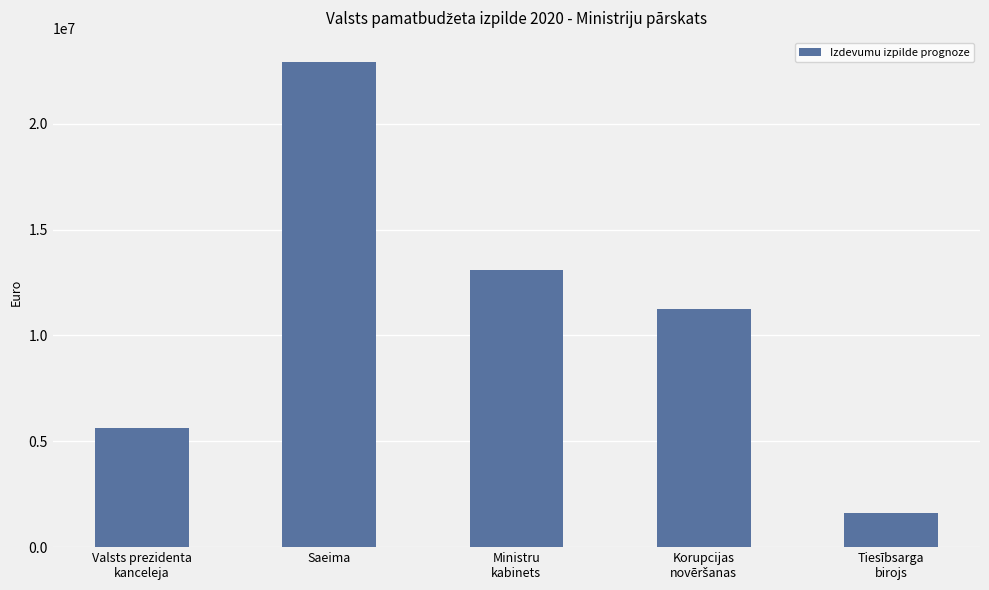

Between Ministru
kabinets and Tiesībsarga
birojs, which is larger?

Ministru
kabinets